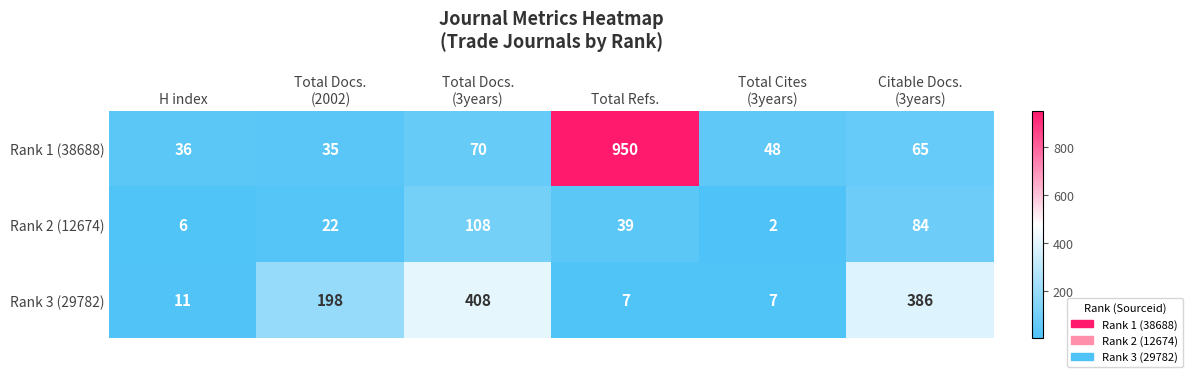

The value of Rank 1 (38688) at Total Refs. is 561. True or false?

False